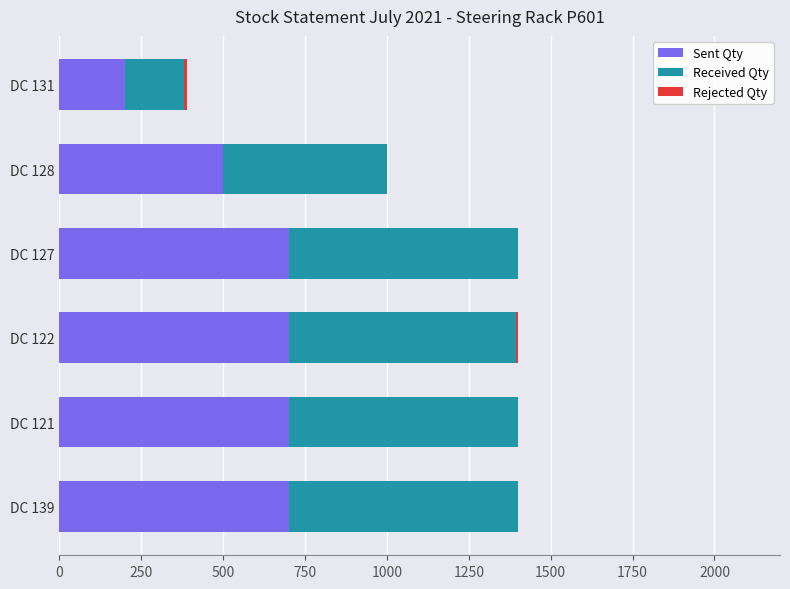

What is the sum of all Sent Qty values?

3500